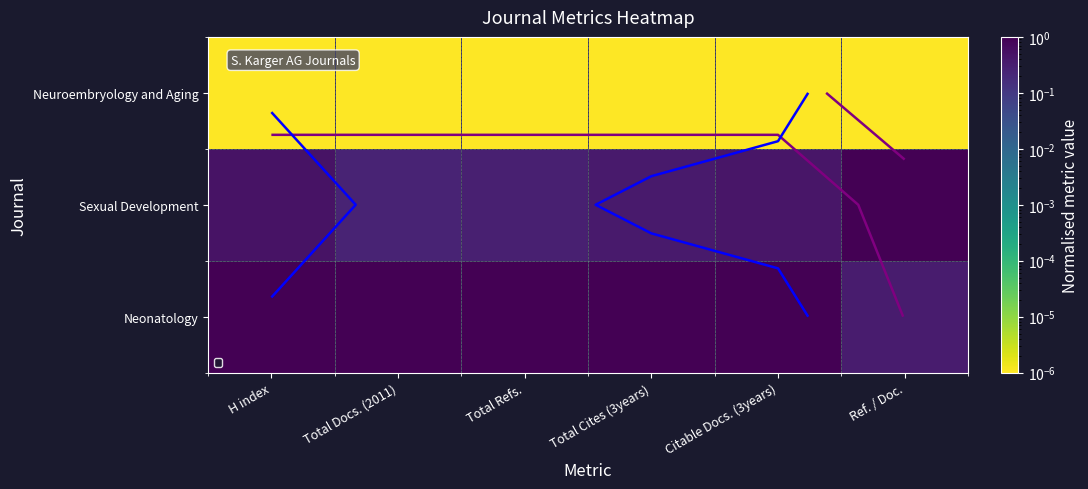

List the series in order of their peak value, highest first.

Neonatology, Sexual Development, Neuroembryology and Aging